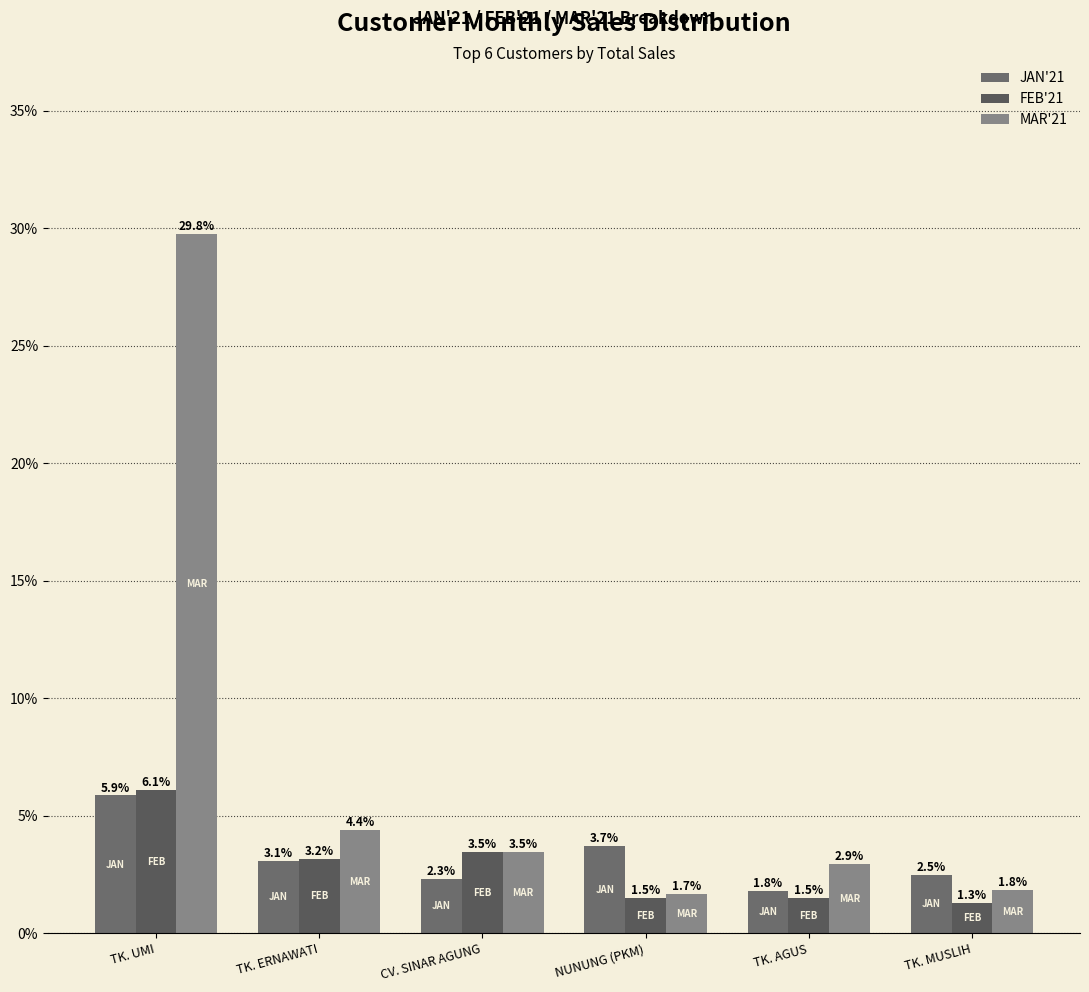

What is the total value across all series at TK. ERNAWATI?

10.6